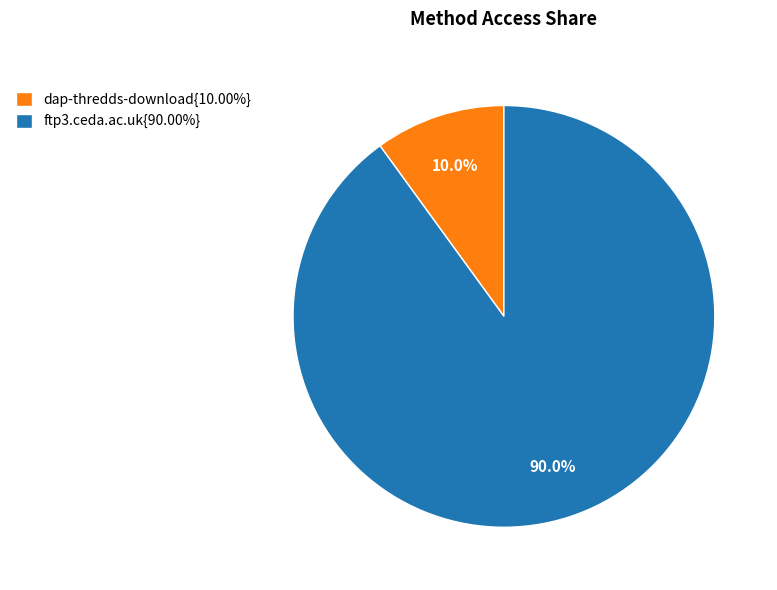

To the nearest percent, what is the average slice percentage?

50%